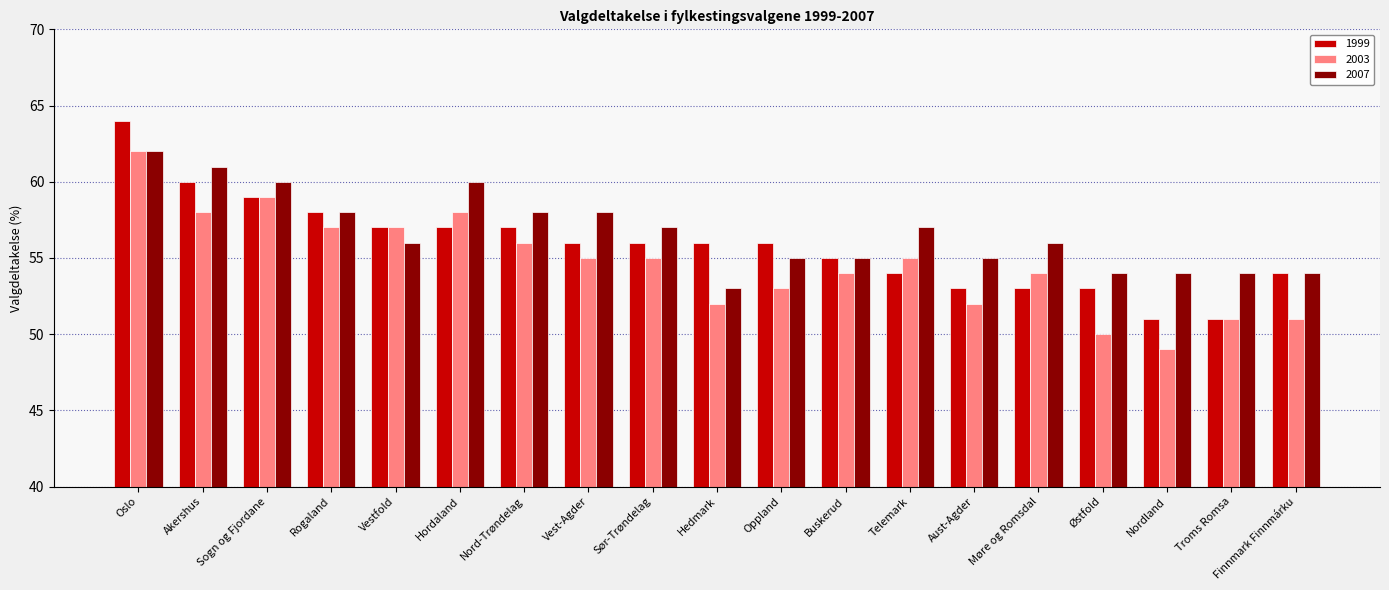

Count the 2007 values in the range 54 to 58.

14